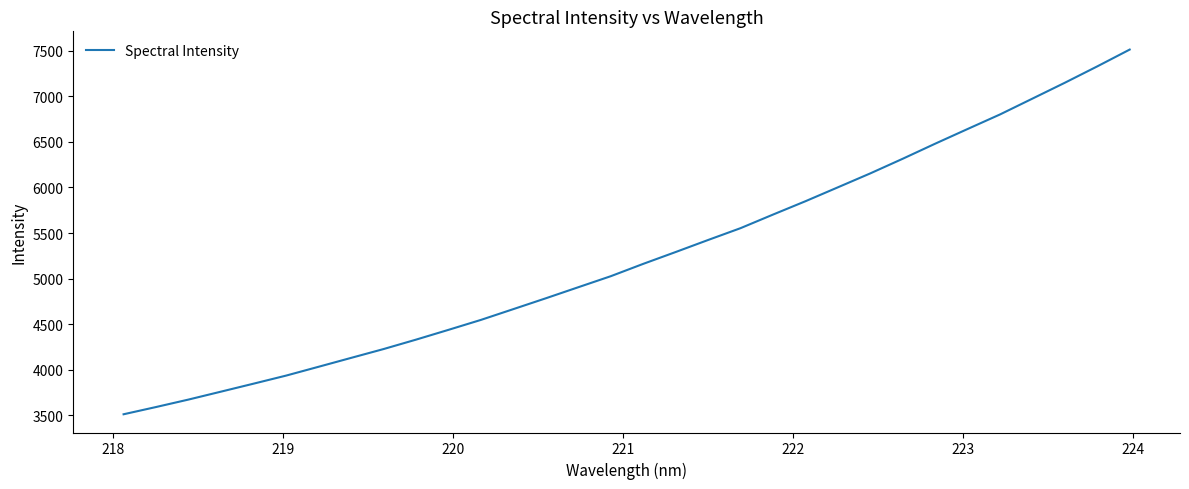

What is the greatest value displayed?

7512.6